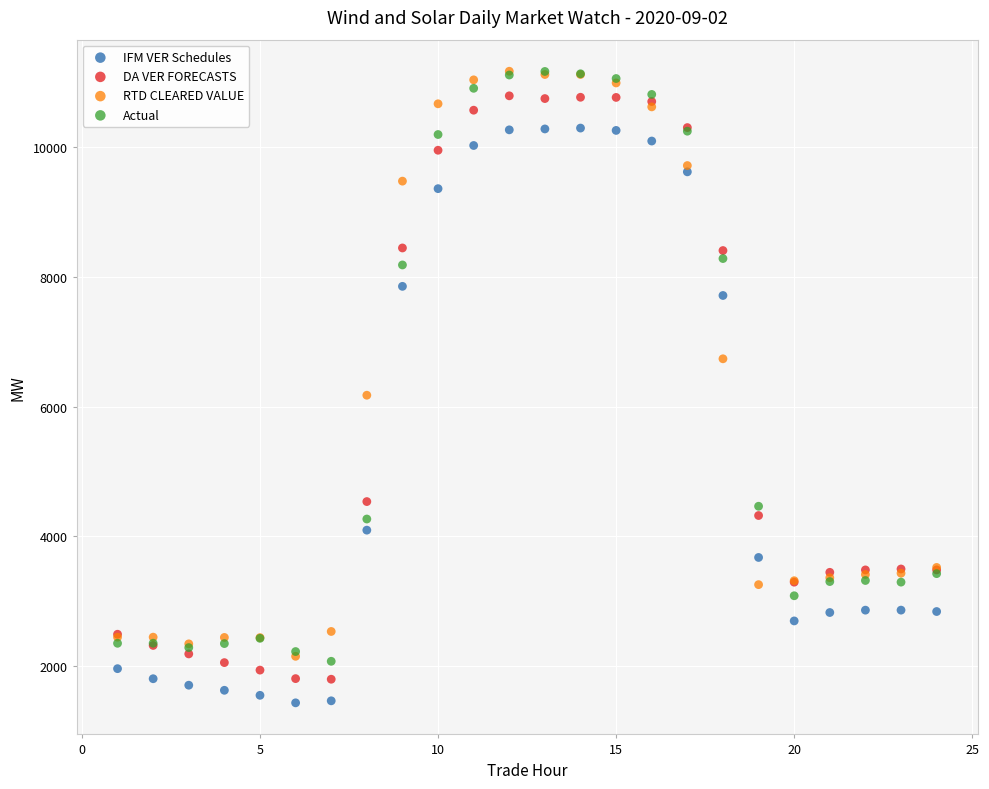

What are all the series names shown in the legend?

IFM VER Schedules, DA VER FORECASTS, RTD CLEARED VALUE, Actual